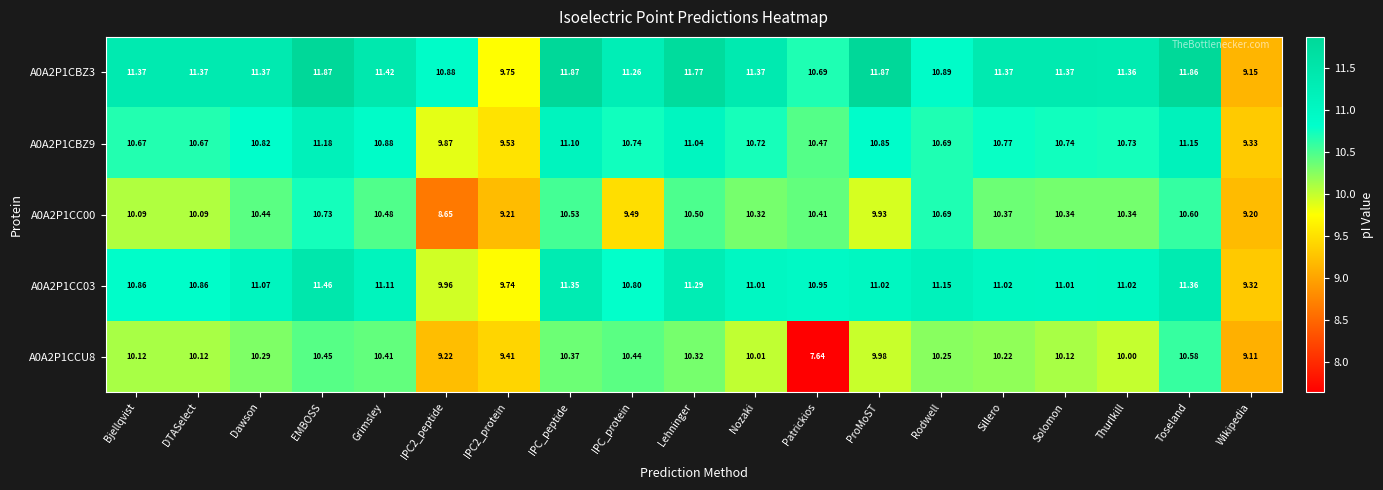

Which label corresponds to the smallest value in the chart?

Patrickios